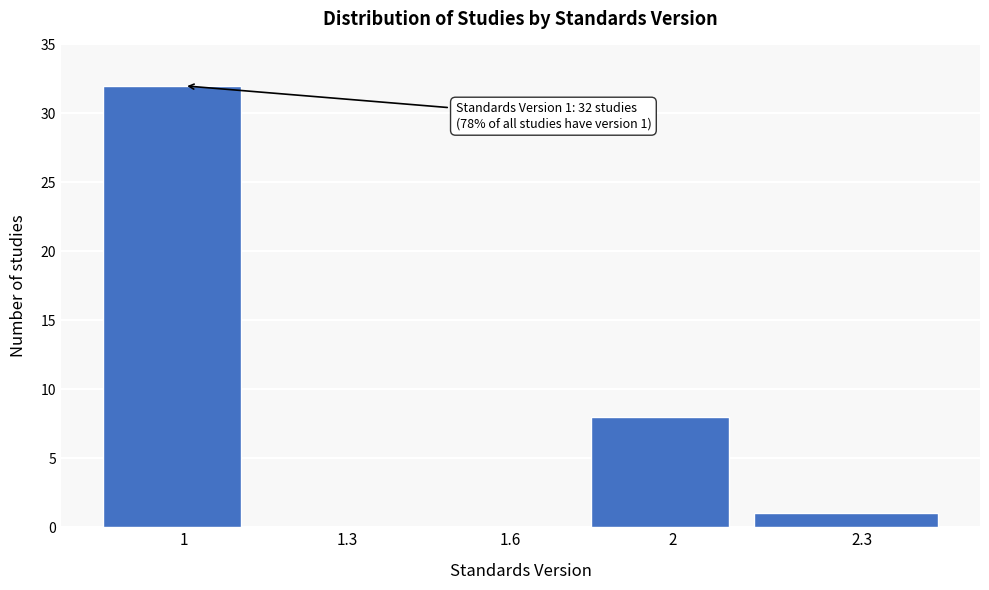

Reading left to right, transcribe all the data shown in this chart.

1=32	1.3=0	1.6=0	2=8	2.3=1